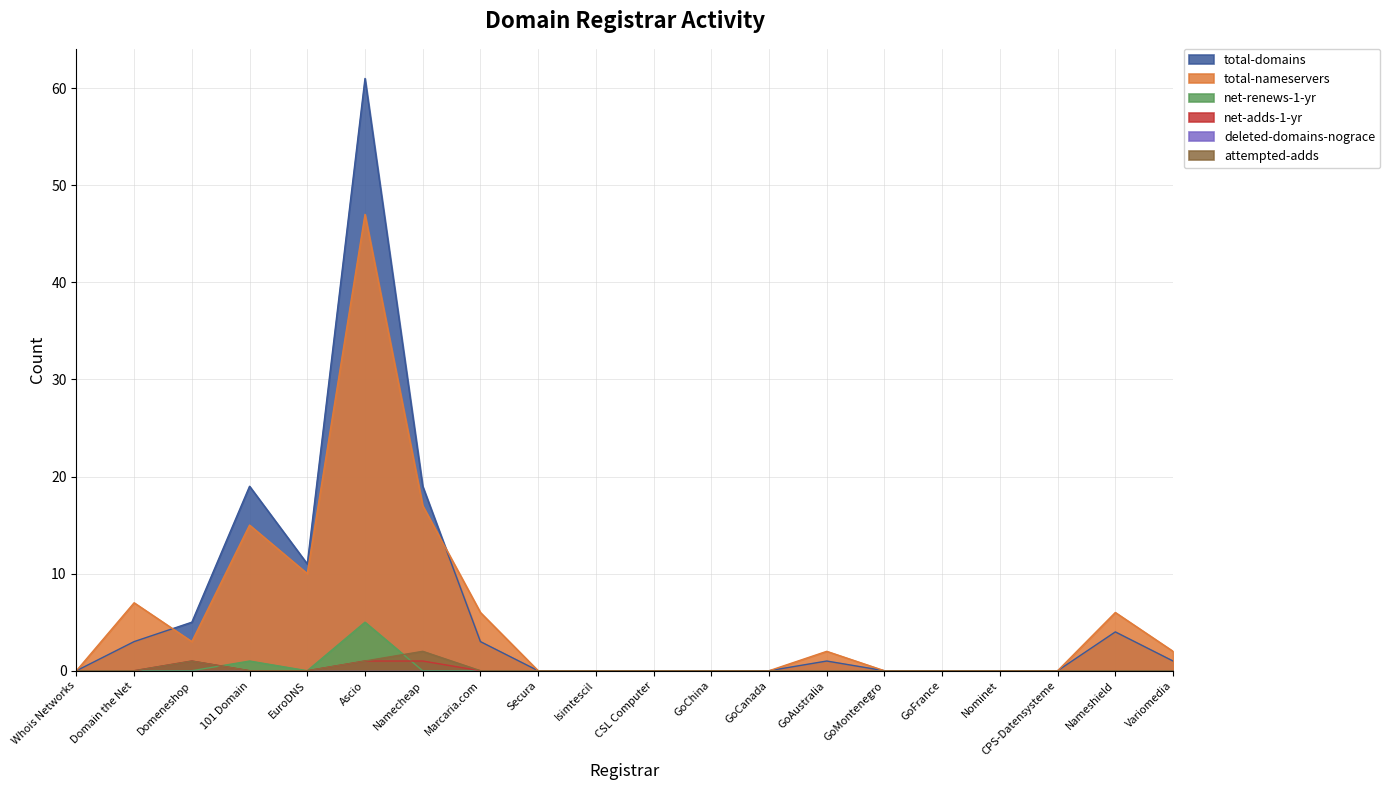

The value of total-nameservers at Nameshield is 6. True or false?

True